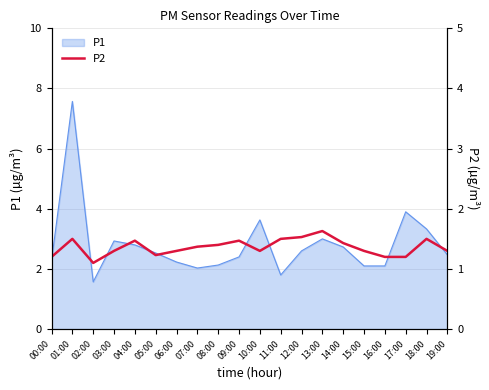

The value at 05:00 is 1.7. True or false?

False